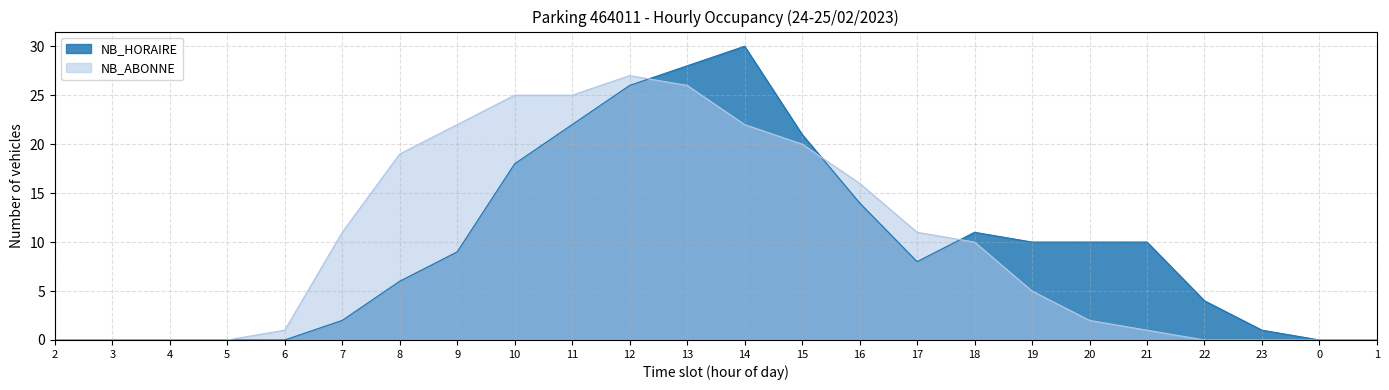

Rank the series at 13 from lowest to highest value.

NB_ABONNE, NB_HORAIRE